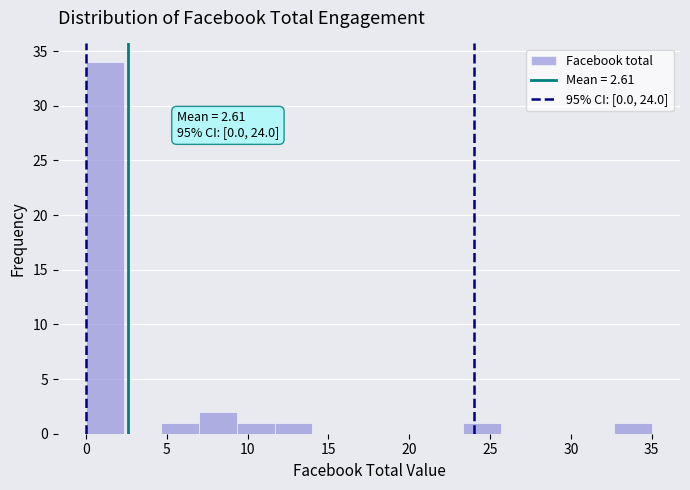

Which range on the x-axis has the tallest bar?

0.0 to 2.5